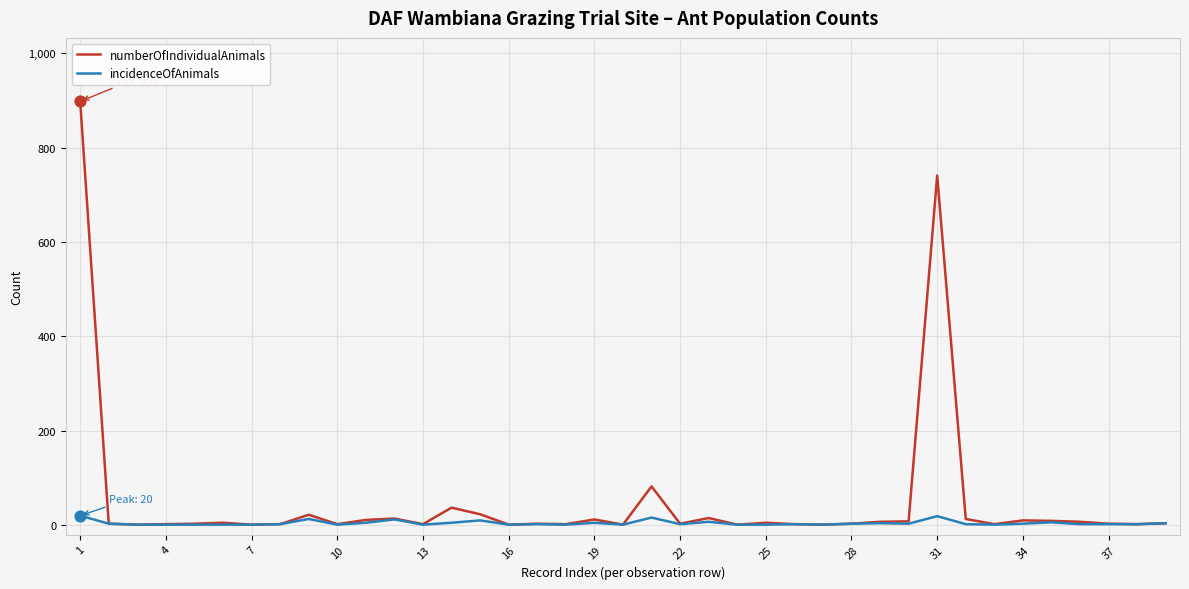

Which series has the largest range (max minus min)?

numberOfIndividualAnimals